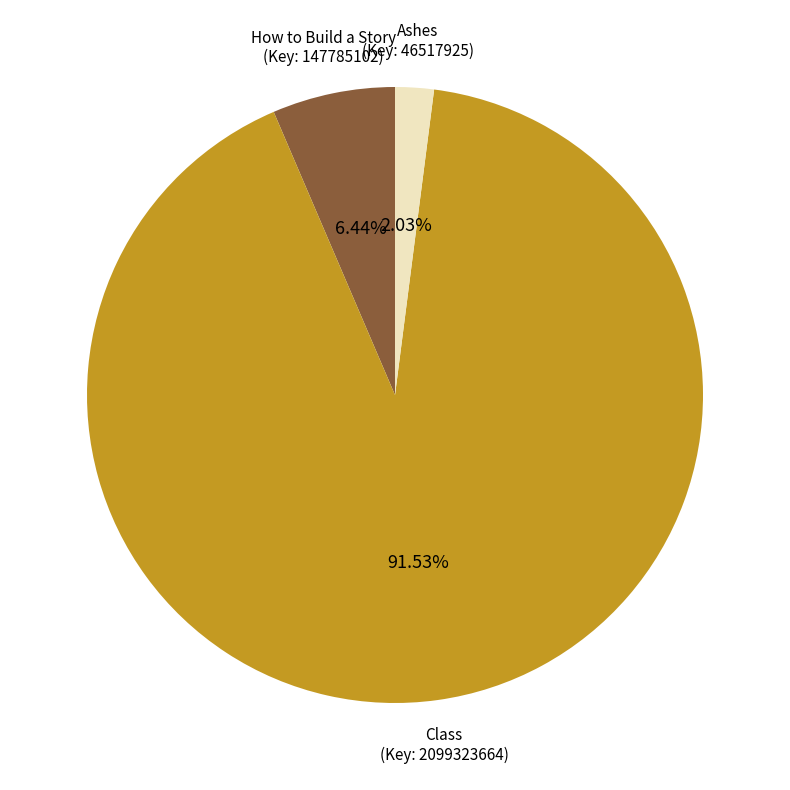

Rank the categories by value from lowest to highest.

Ashes (Key: 46517925), How to Build a Story (Key: 147785102), Class (Key: 2099323664)